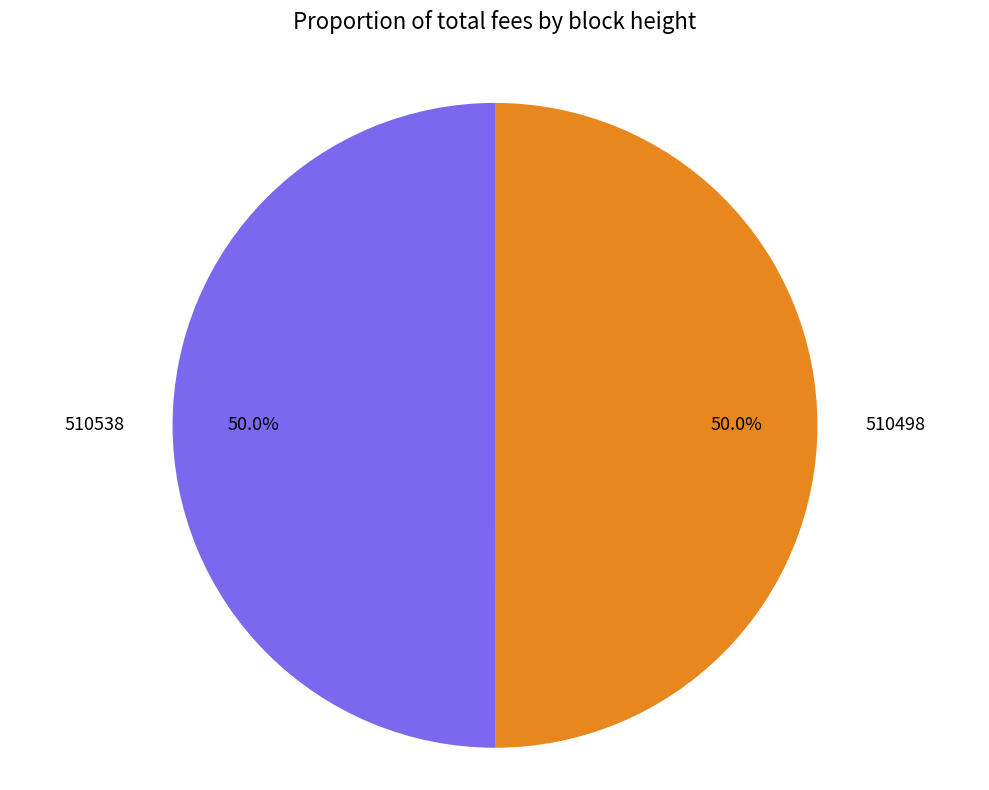

What is the ratio of the value at 510538 to the value at 510498?

1.0